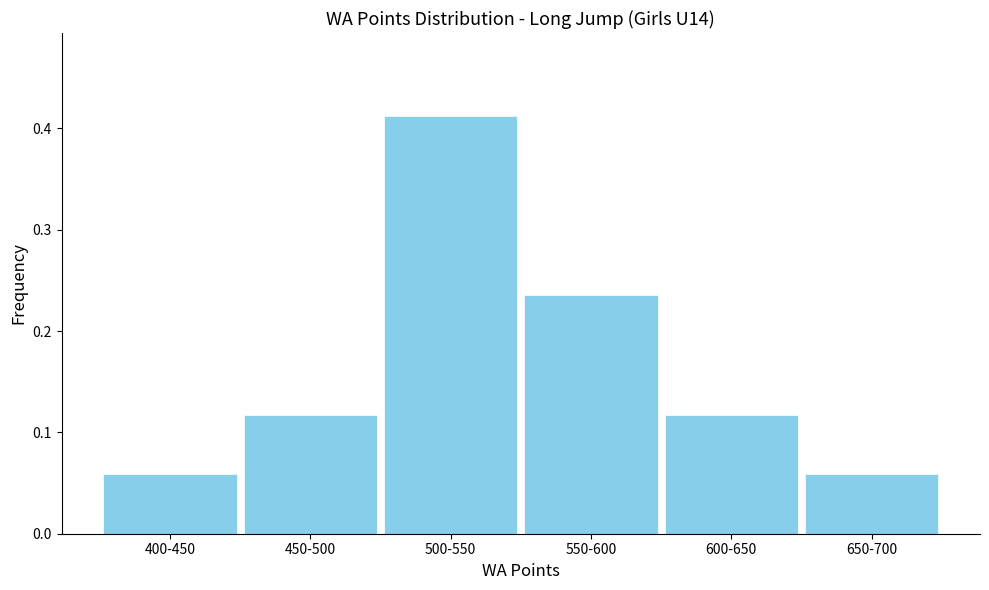

Which category has the highest value across all series?

500-550